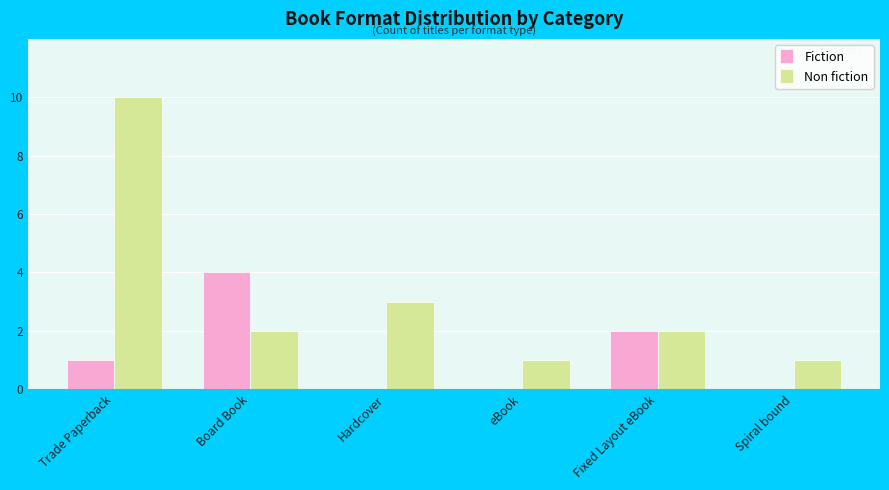

Is the value of Fiction at Fixed Layout eBook greater than the value of Non fiction at Spiral bound?

Yes